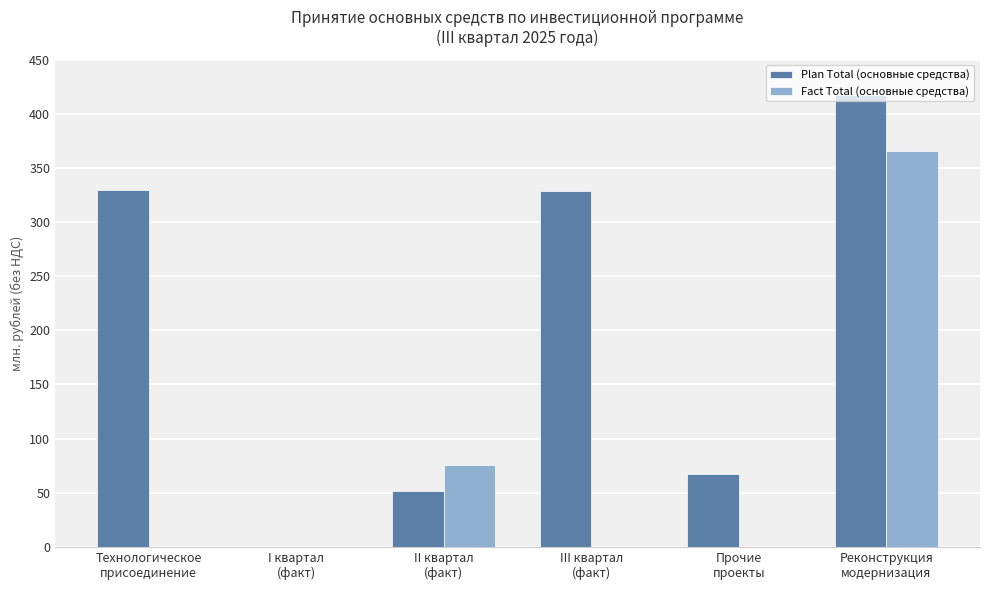

What is the sum of all Plan Total (основные средства) values?

1194.0